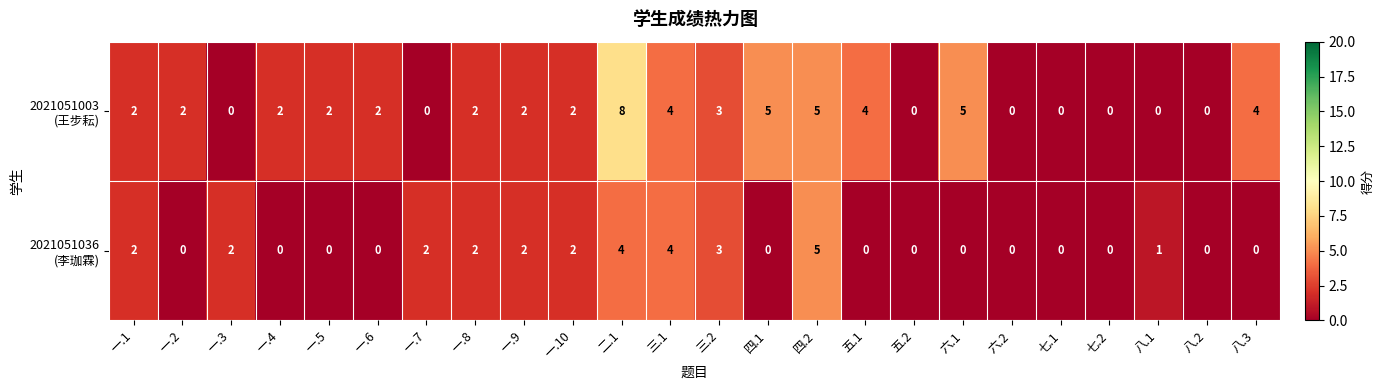

Which category has the highest value across all series?

二.1